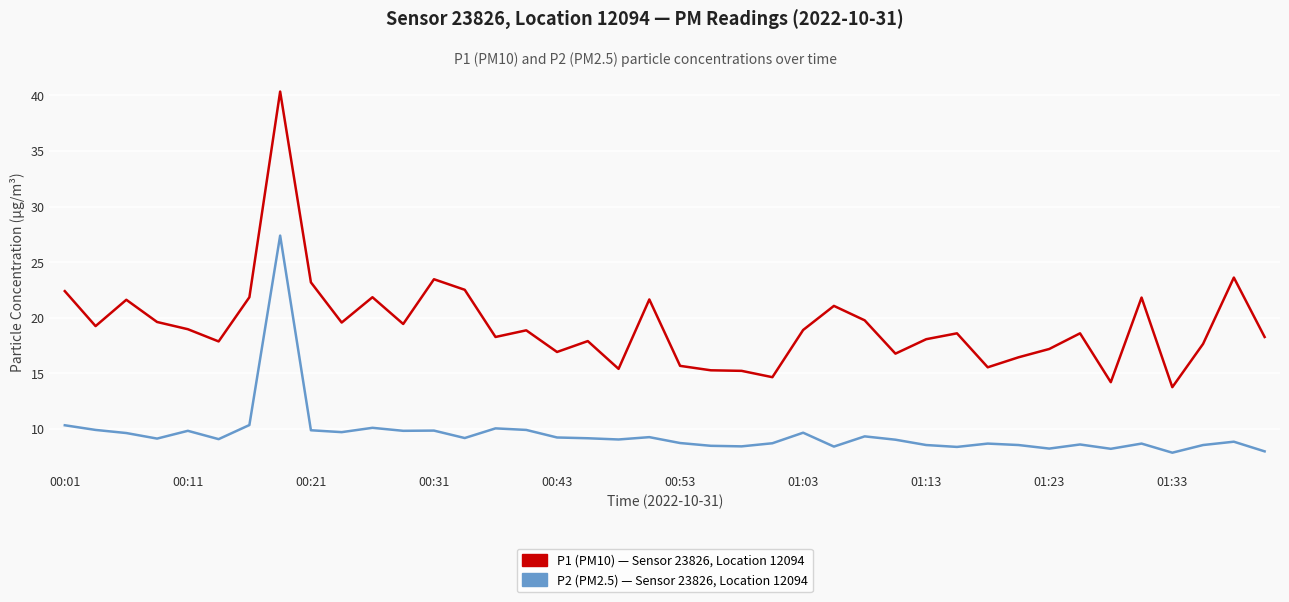

What is the minimum value shown in the chart?

7.8